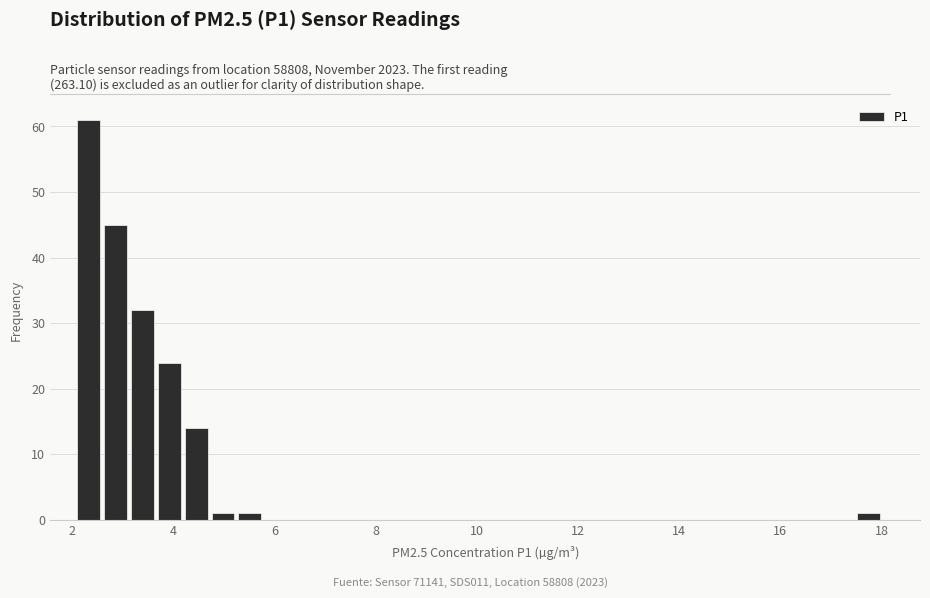

Read against the x-axis, roughly where is the centre of the tallest bar?

2.4